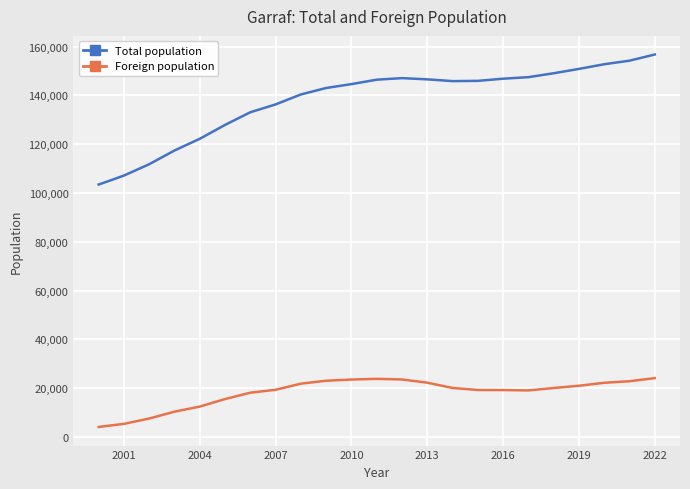

Rank the series by their average value, from lowest to highest.

Foreign population, Total population